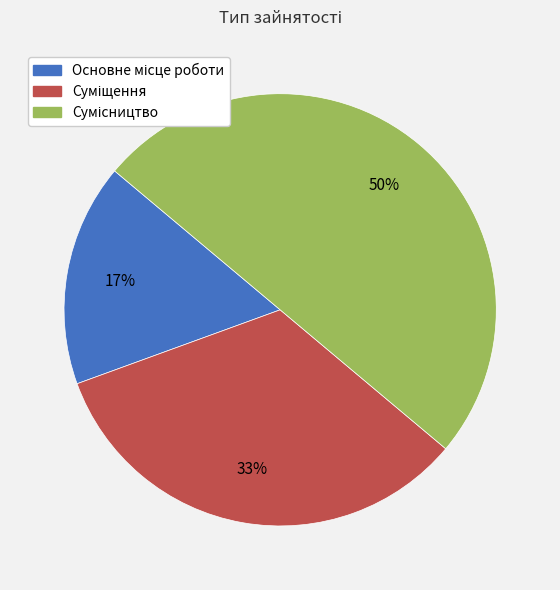

To the nearest percent, what is the average slice percentage?

33%